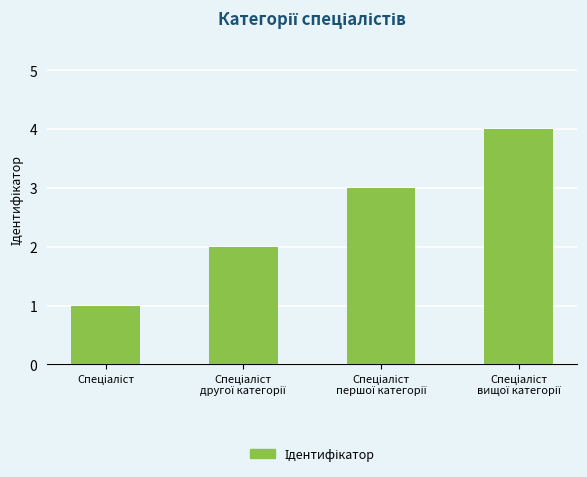

What is the difference between the maximum and minimum values?

3